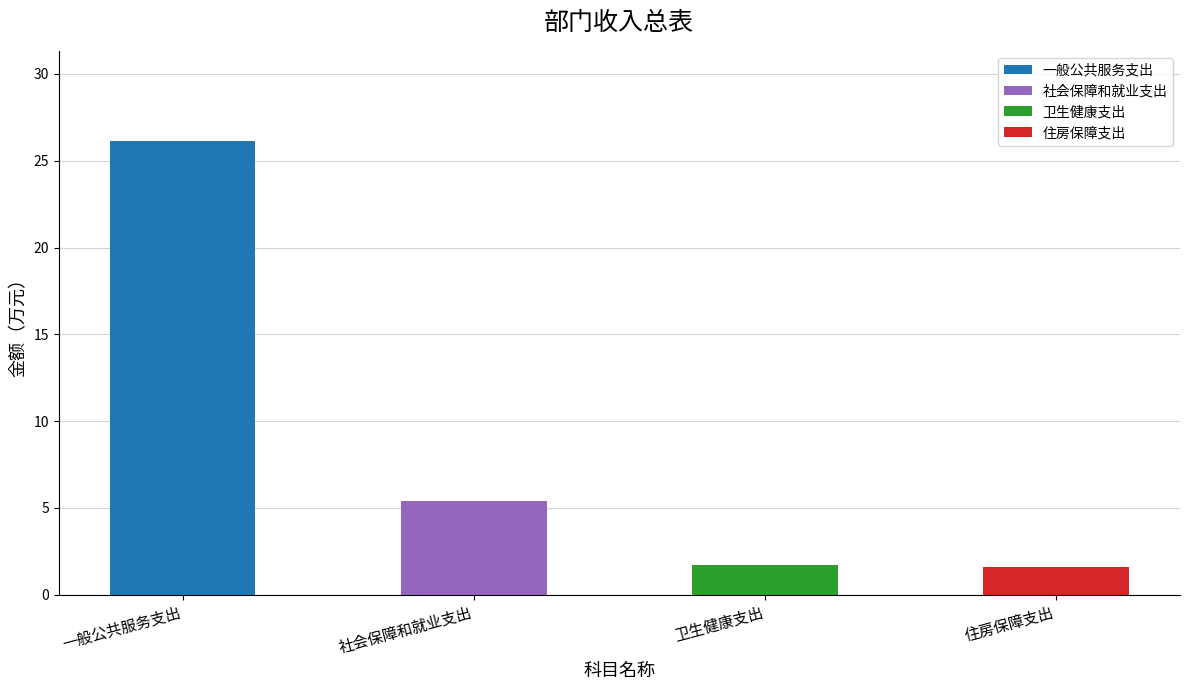

Rank the categories by 一般公共预算拨款收入 value from highest to lowest.

一般公共服务支出, 社会保障和就业支出, 卫生健康支出, 住房保障支出